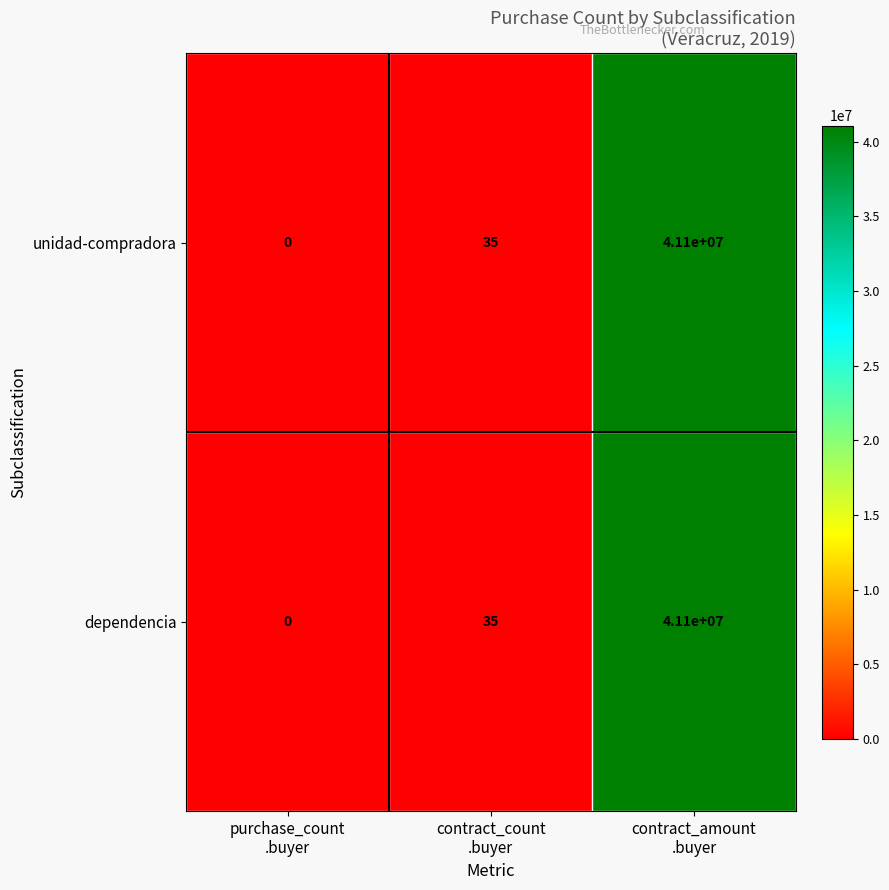

Count the number of categories in the chart.

3